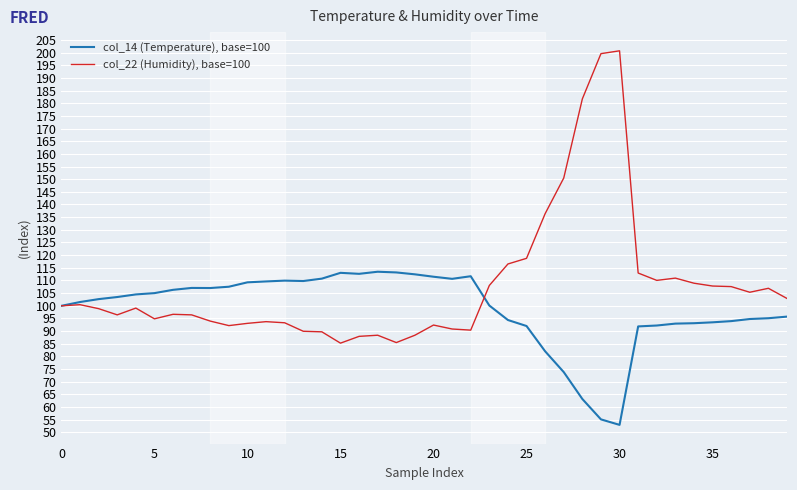

Is this an area chart (filled region under the line)?

No